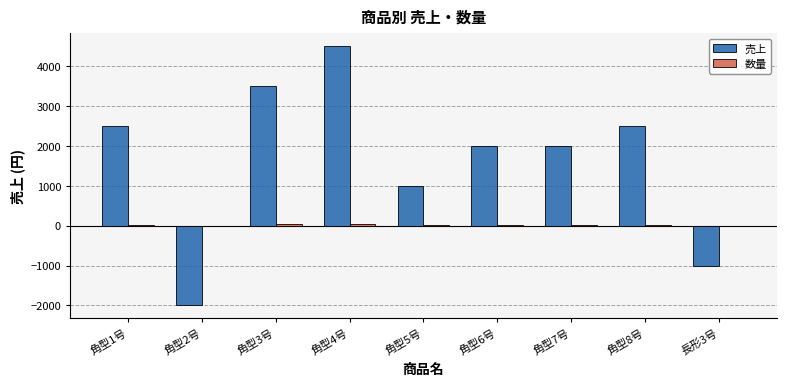

Which series has the largest range (max minus min)?

売上